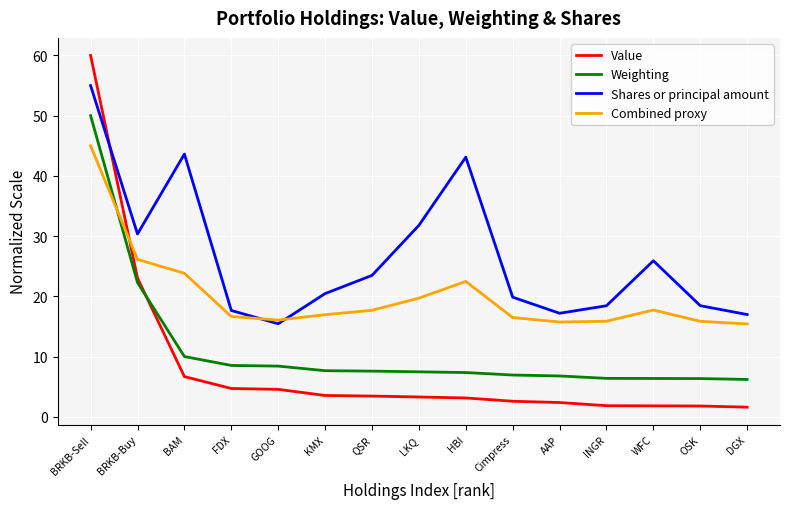

What is the difference between the maximum and minimum values in the Value series?

58.4